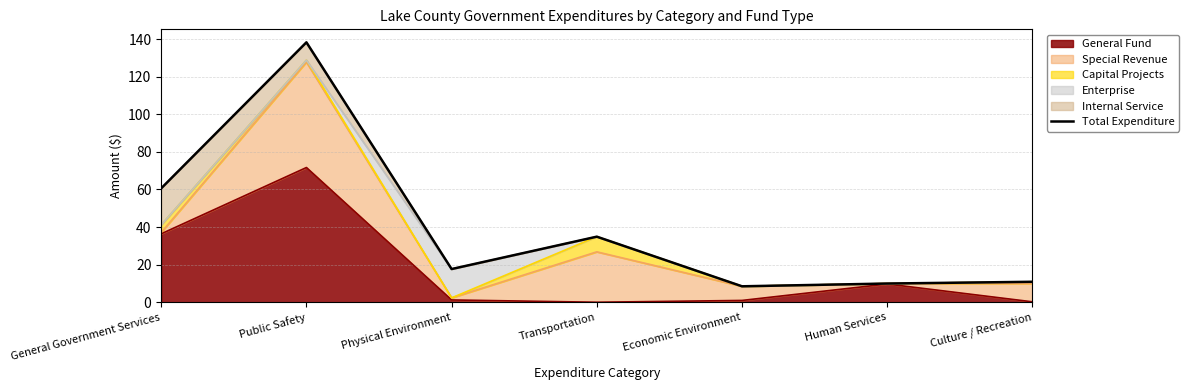

How many categories are shown in the chart?

7